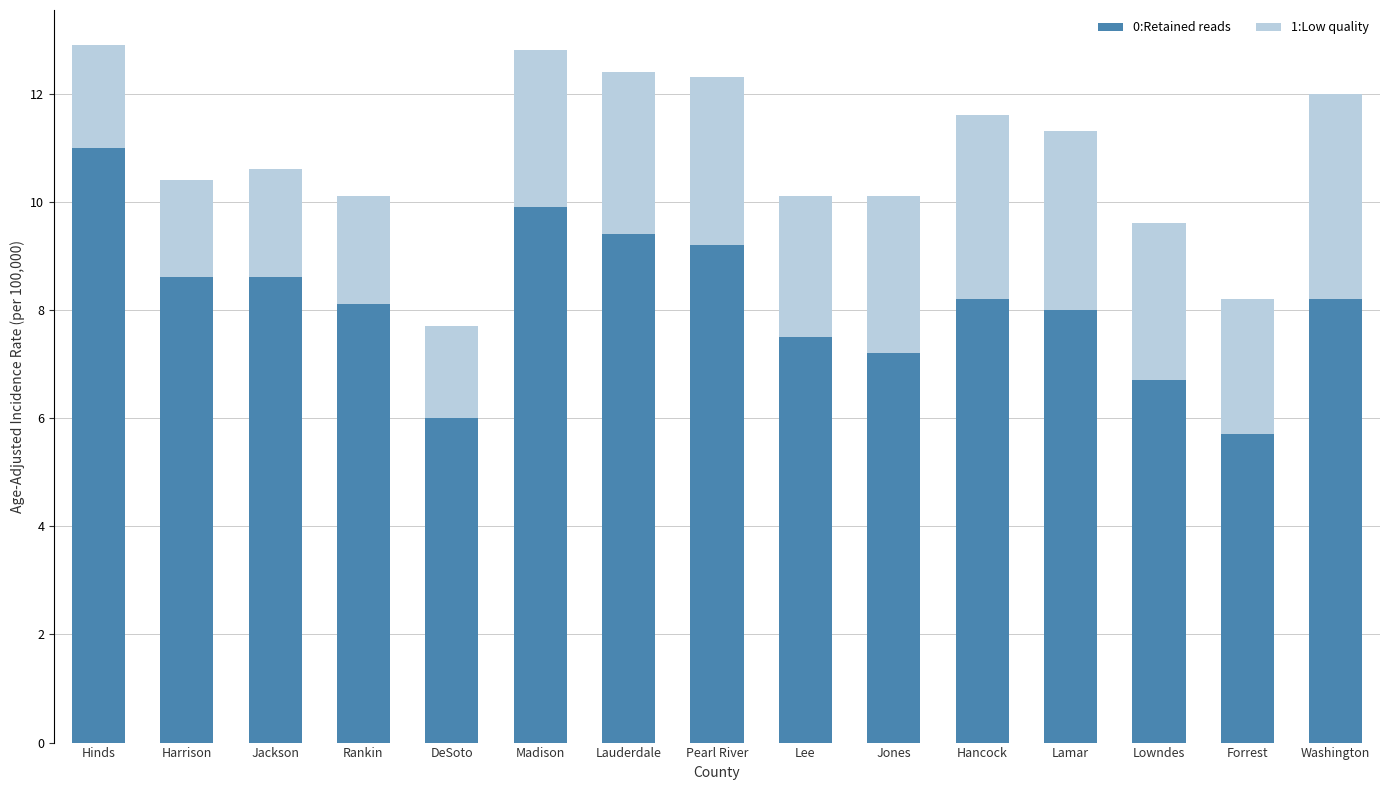

What is the difference between the maximum and minimum values in the 0:Retained reads series?

5.3